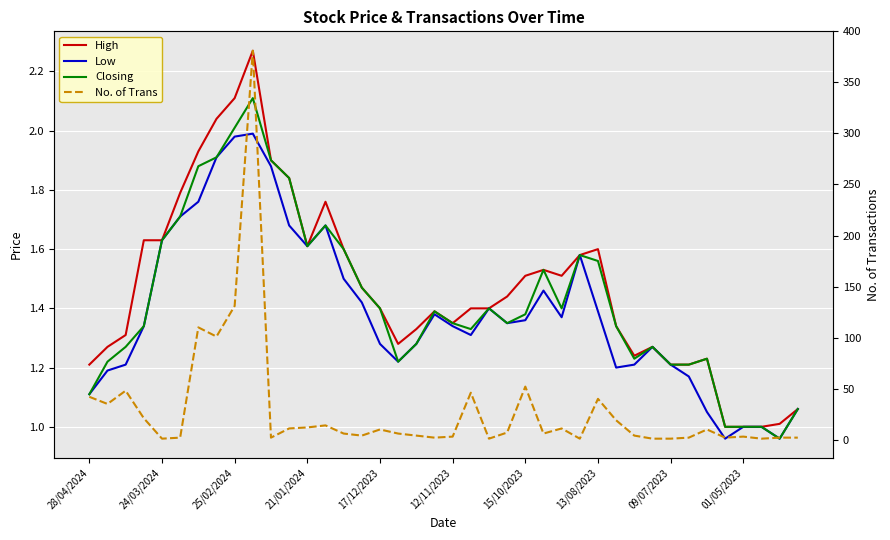

True or false: High has a value of 1.1 at 39.

True